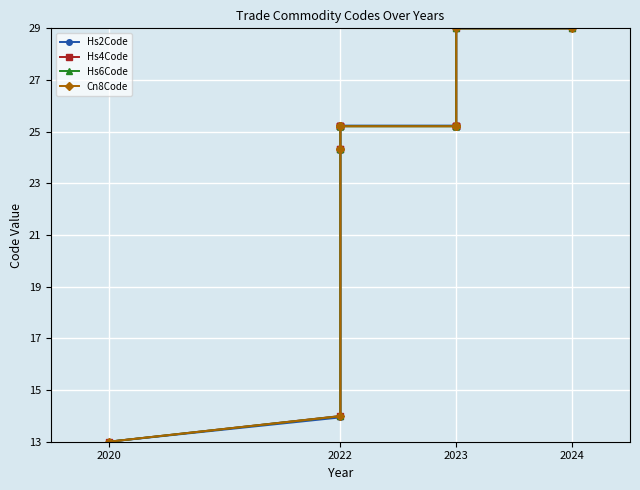

How many lines are shown in the chart?

4